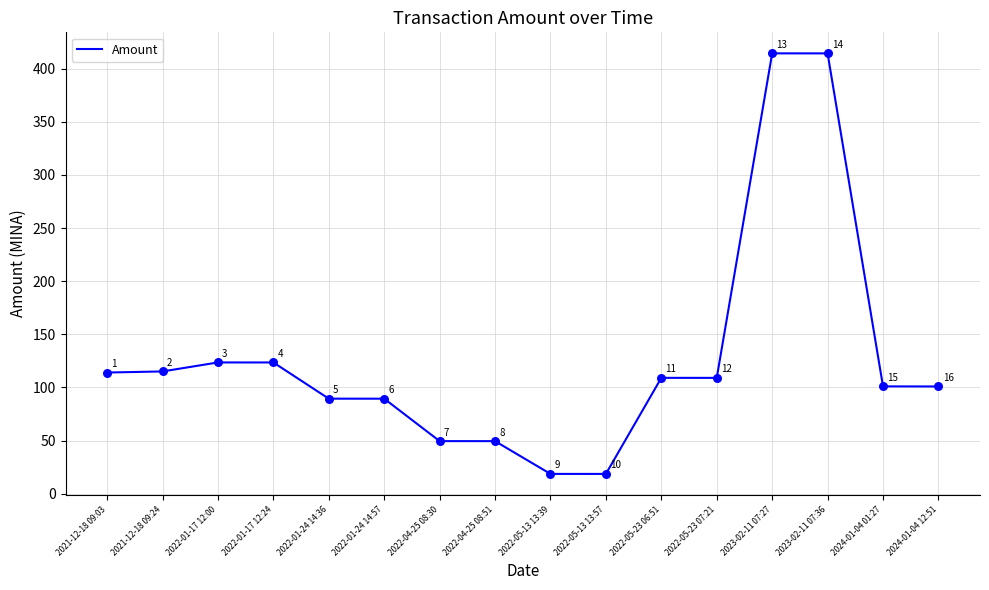

Between 2022-05-23 07:21 and 2022-01-17 12:24, which is larger?

2022-01-17 12:24